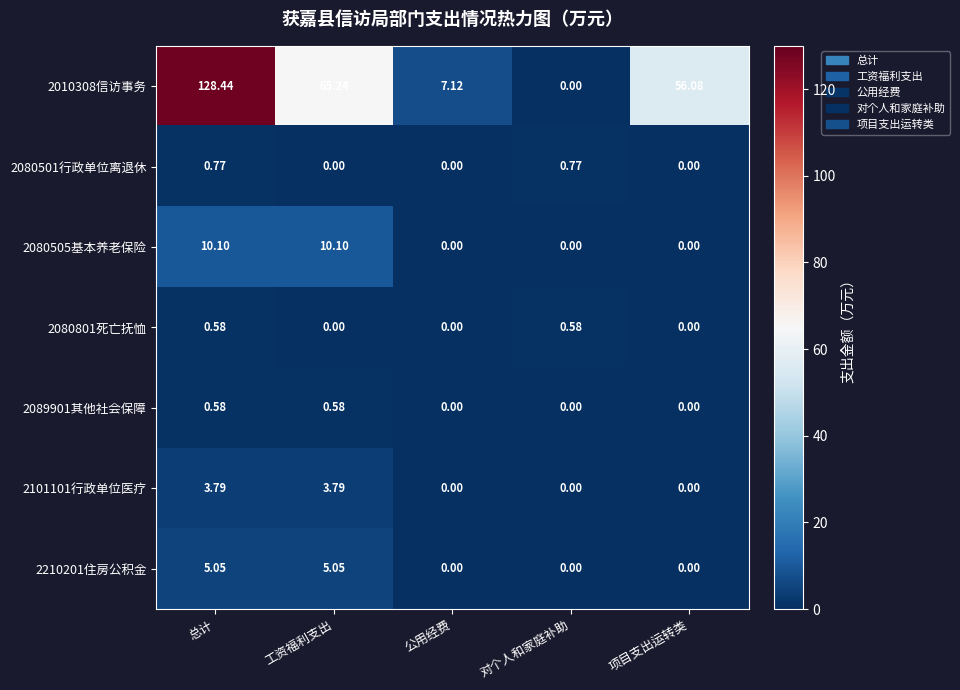

Which label corresponds to the largest value in the chart?

总计